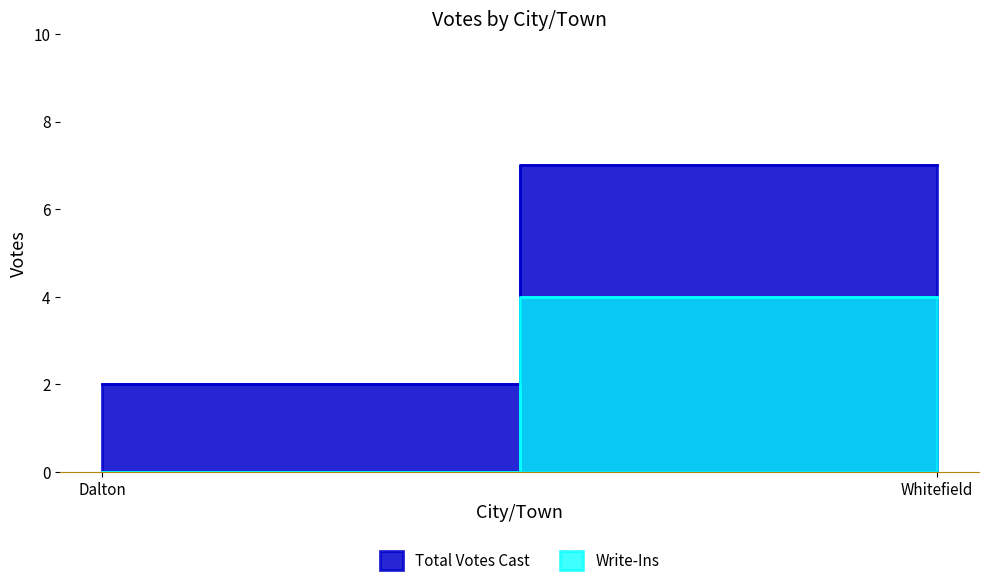

What is the spread (max minus min) of values at Dalton?

2